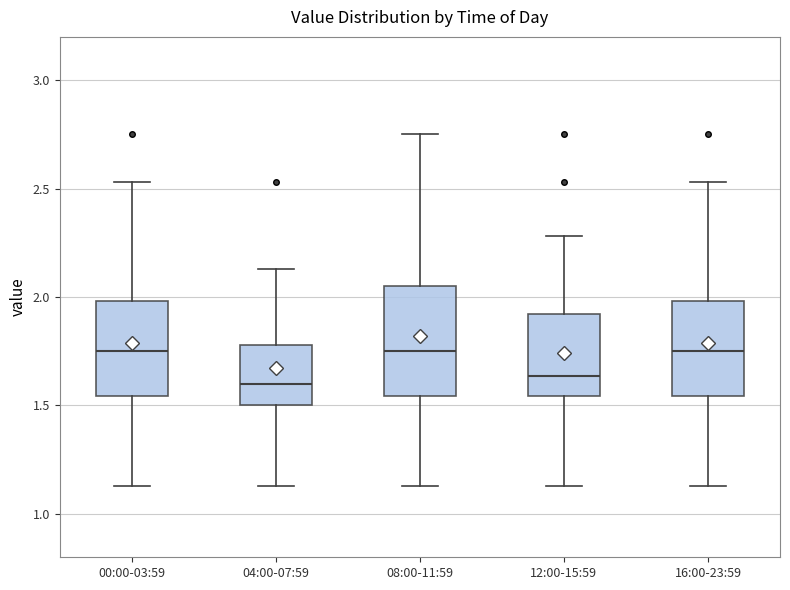

Comparing the boxes themselves (not the whiskers), which one is the tallest?

08:00-11:59